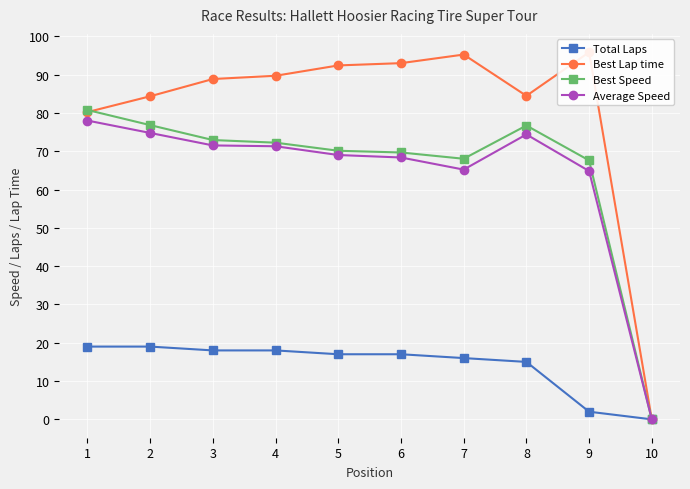

What is the total value across all series at 2?

254.9